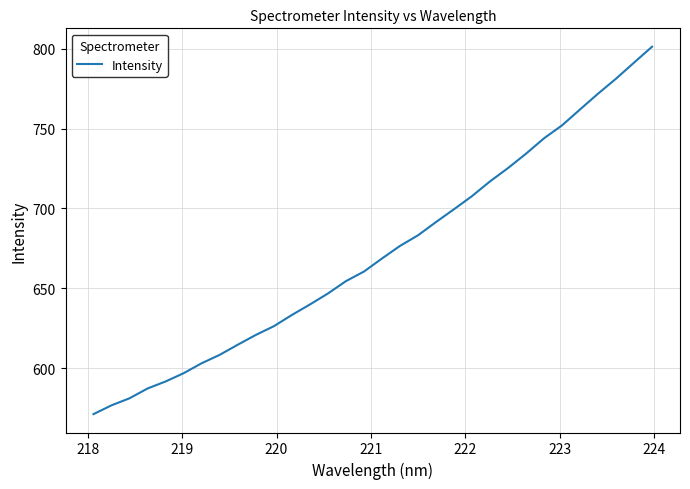

How many lines are shown in the chart?

1